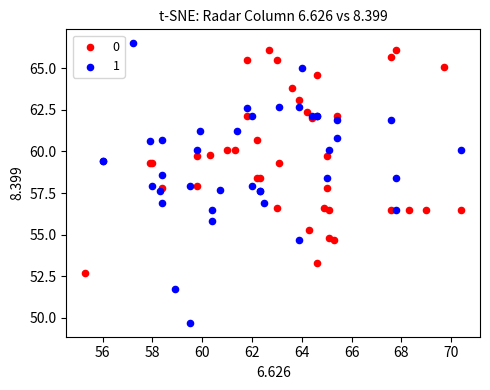

What are all the series names shown in the legend?

0, 1